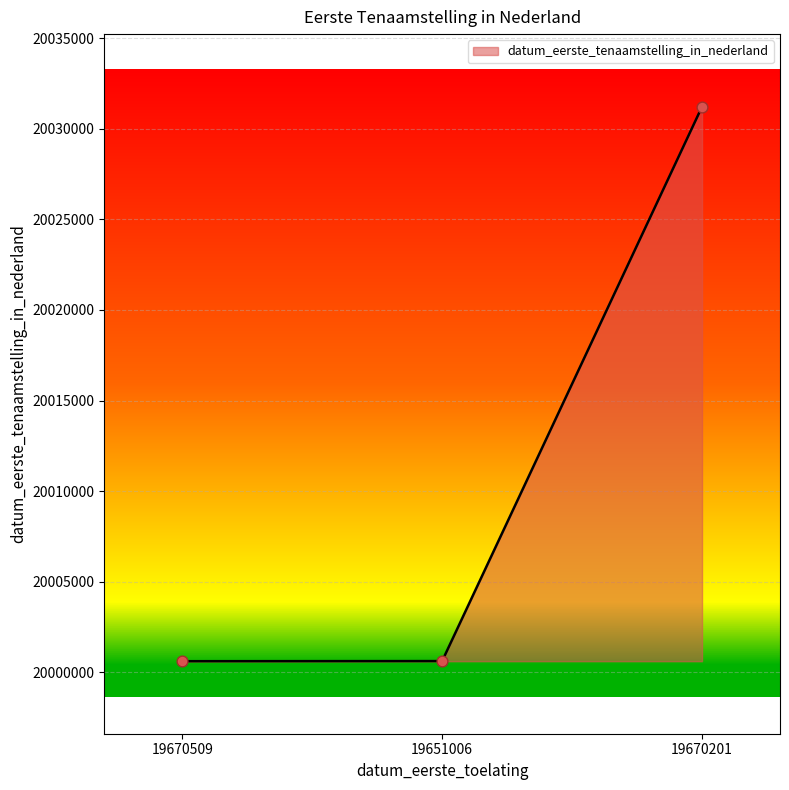

Approximately how many times larger is the value at 19670201 compared to 19670509?

1.0